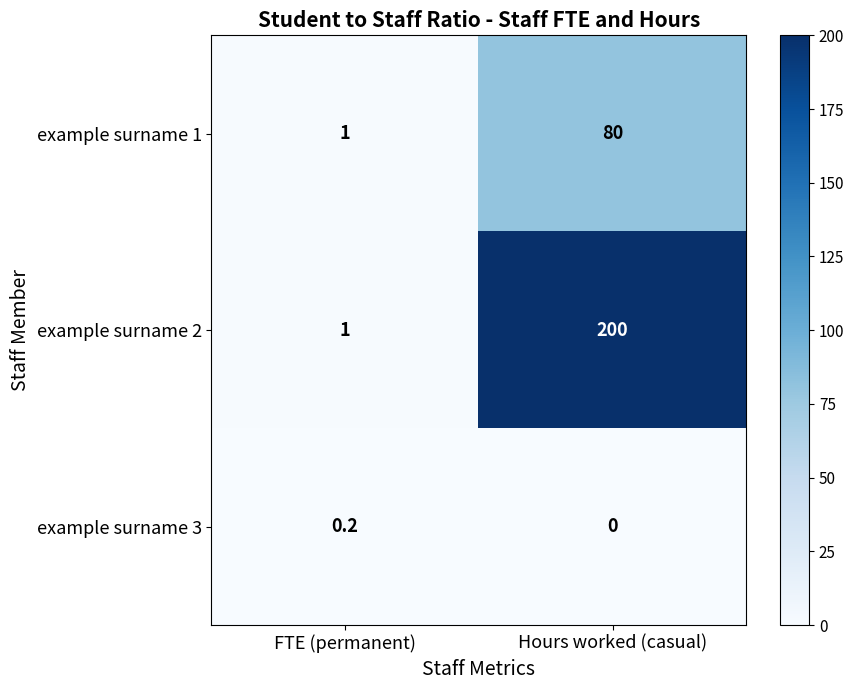

Rank the series at Hours worked (casual) from lowest to highest value.

example surname 3, example surname 1, example surname 2